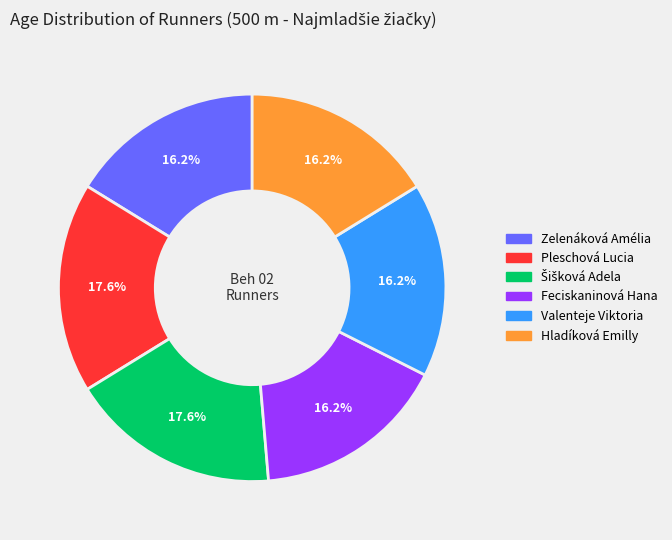

Is Hladíková Emilly the majority of the pie?

No